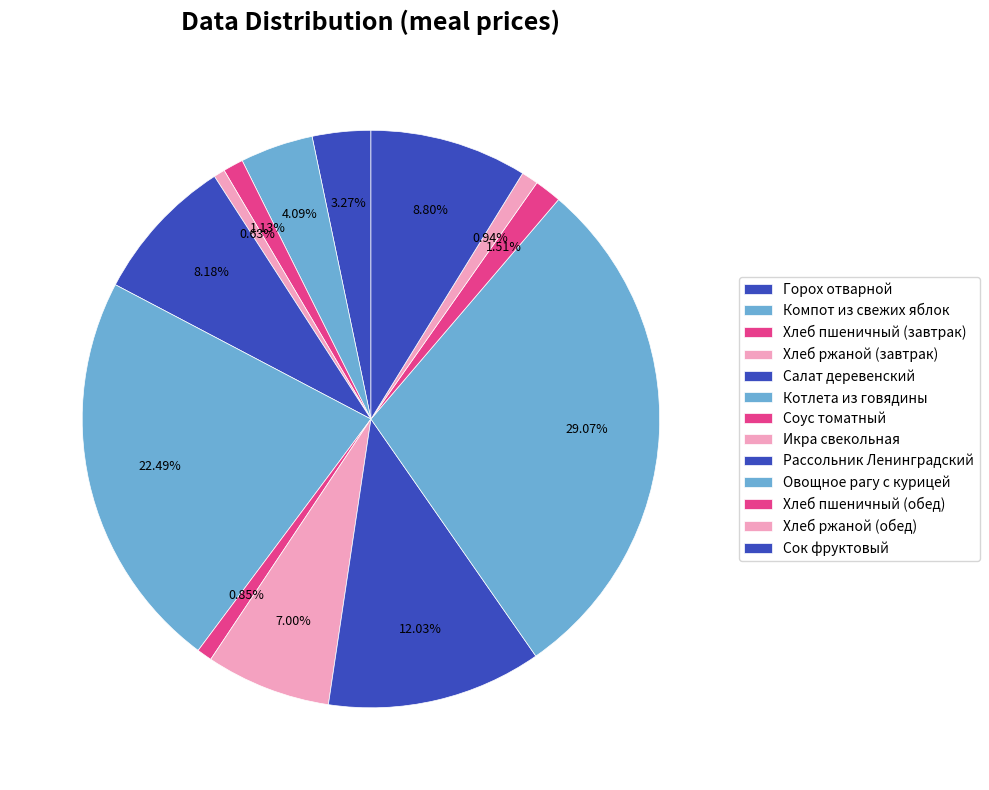

Which has a higher value, Горох отварной or Соус томатный?

Горох отварной